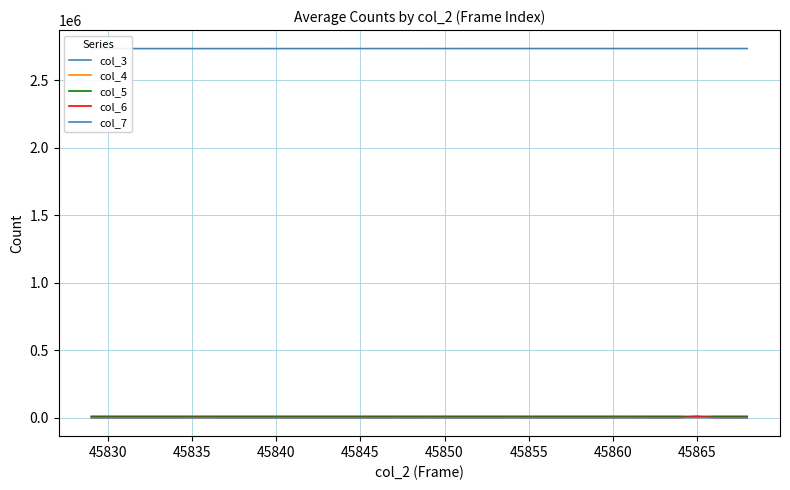

What is the difference between the second highest and minimum values in the col_7 series?

47